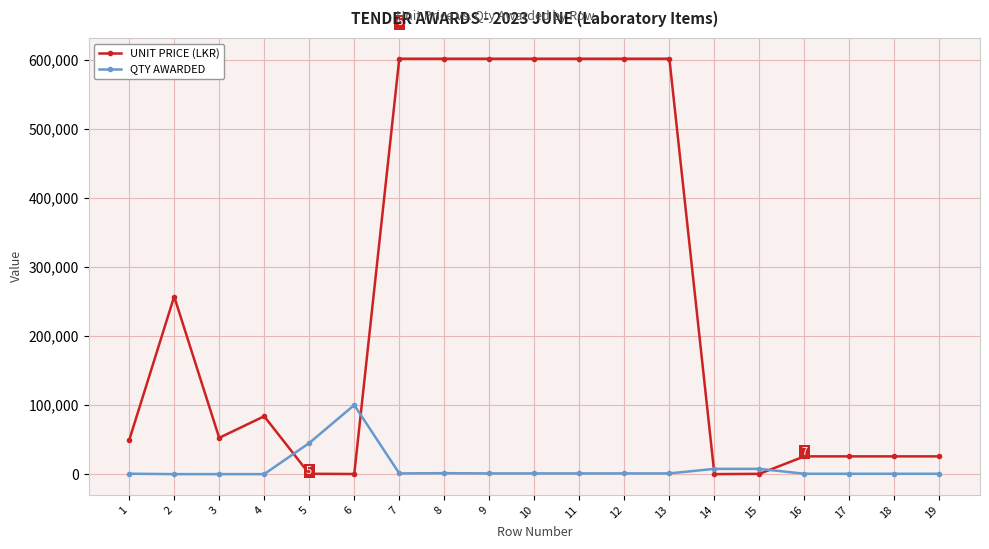

What is the difference between the QTY AWARDED values at 8 and 11?

325.0